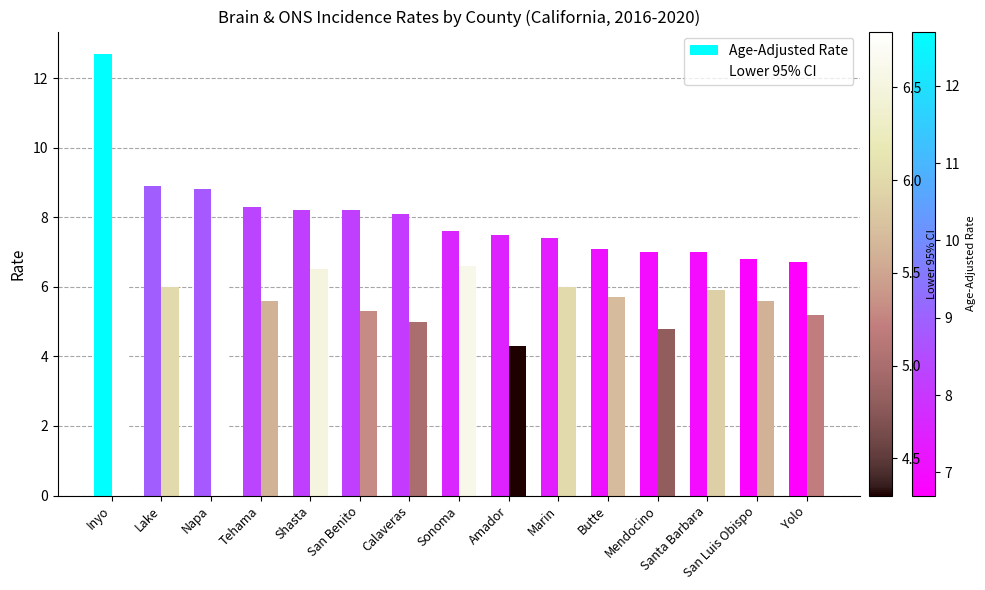

Does the chart contain any negative values?

No